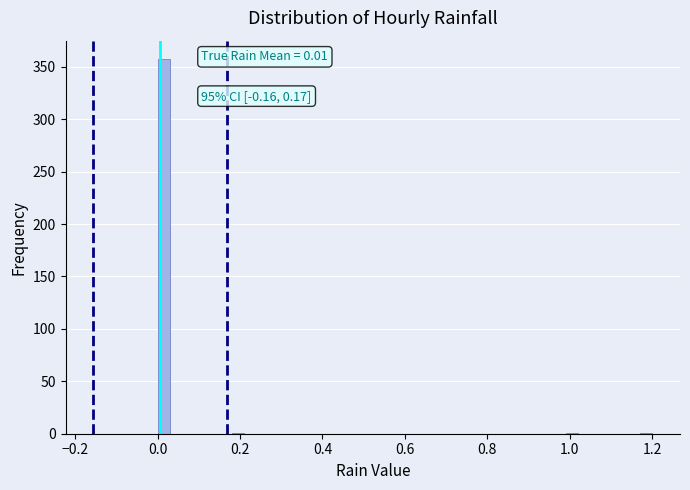

Around what value on the x-axis is the tallest bar? Give the approximate position of its centre, as read against the axis.

0.02